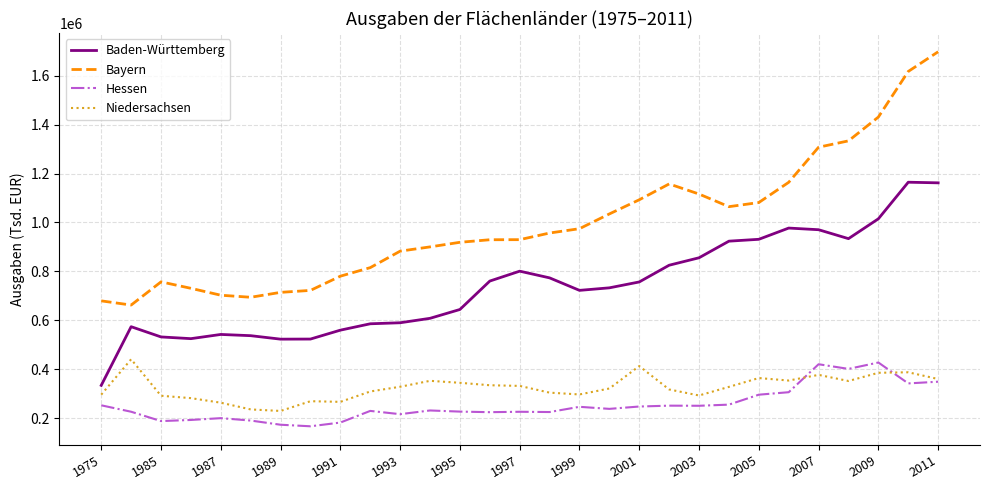

What is the maximum value shown in the chart?

1697683